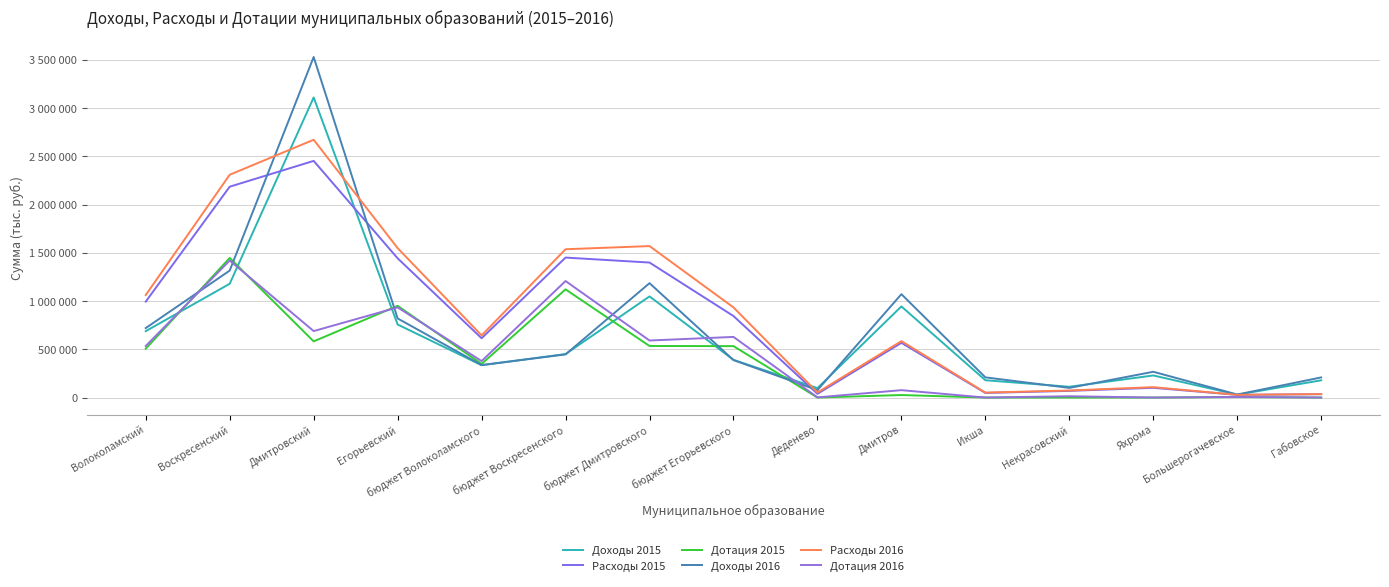

Rank the series at бюджет Волоколамского from highest to lowest value.

Расходы 2016, Расходы 2015, Дотация 2016, Дотация 2015, Доходы 2016, Доходы 2015